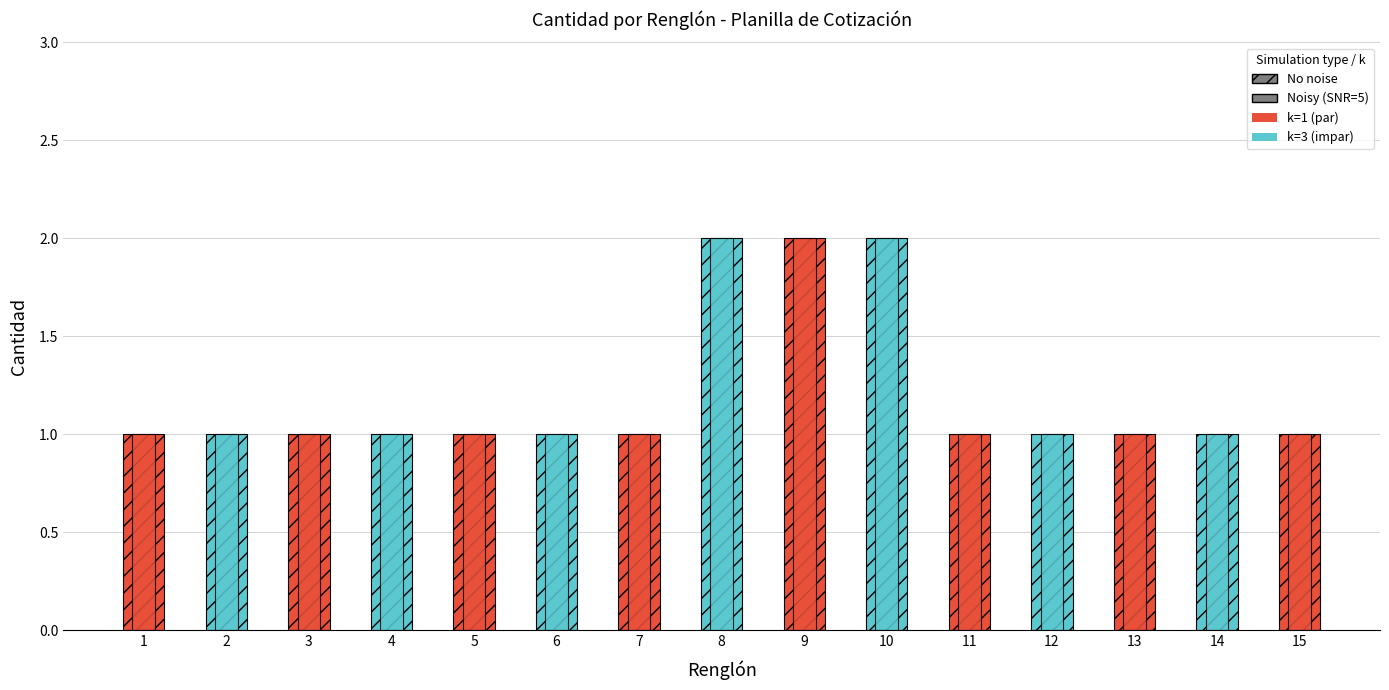

True or false: No noise has a value of 1 at 1.

False